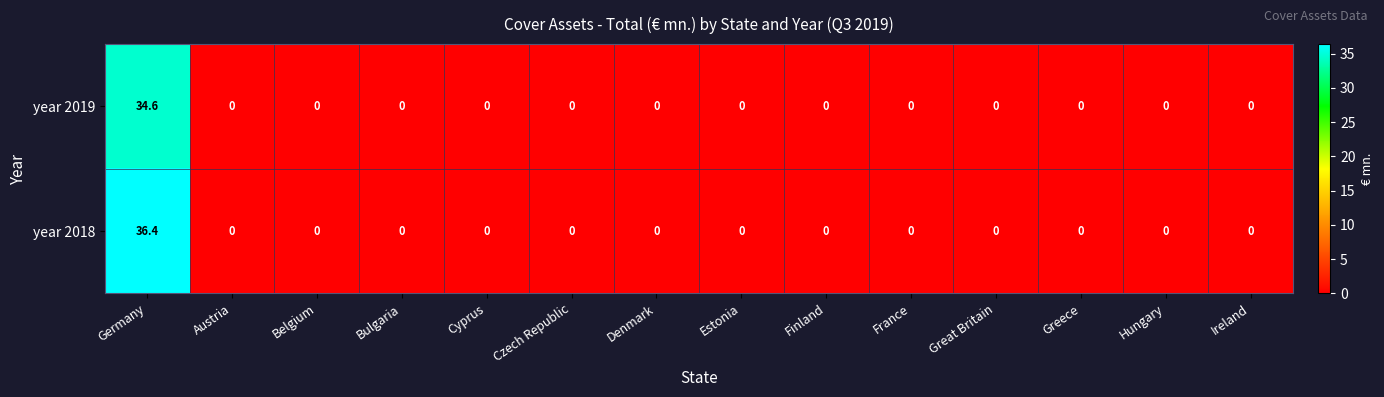

Reading left to right, extract all data points from this chart.

year 2019: Germany=34.6	Austria=0.0	Belgium=0.0	Bulgaria=0.0	Cyprus=0.0	Czech Republic=0.0	Denmark=0.0	Estonia=0.0	Finland=0.0	France=0.0	Great Britain=0.0	Greece=0.0	Hungary=0.0	Ireland=0.0
year 2018: Germany=36.4	Austria=0.0	Belgium=0.0	Bulgaria=0.0	Cyprus=0.0	Czech Republic=0.0	Denmark=0.0	Estonia=0.0	Finland=0.0	France=0.0	Great Britain=0.0	Greece=0.0	Hungary=0.0	Ireland=0.0